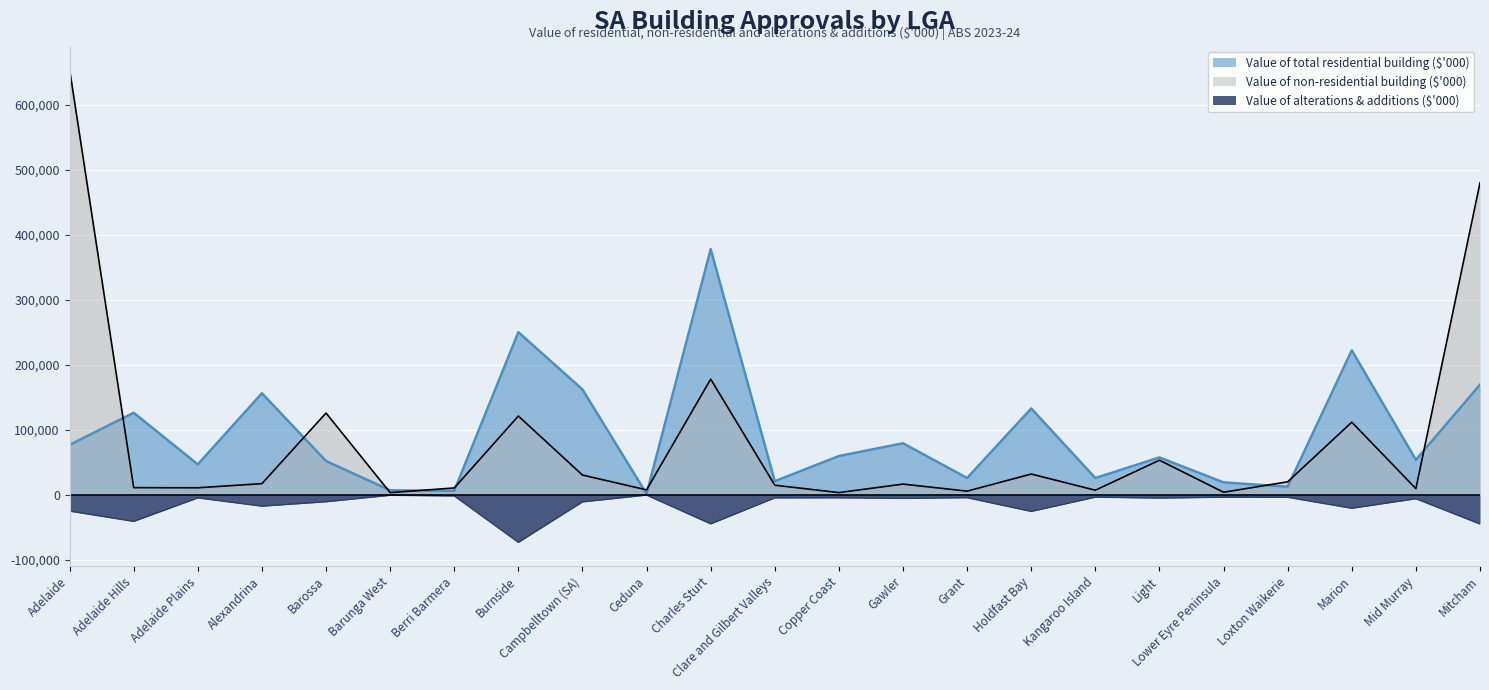

How many interior local peaks does the Value of non-residential building ($'000) series have?

7